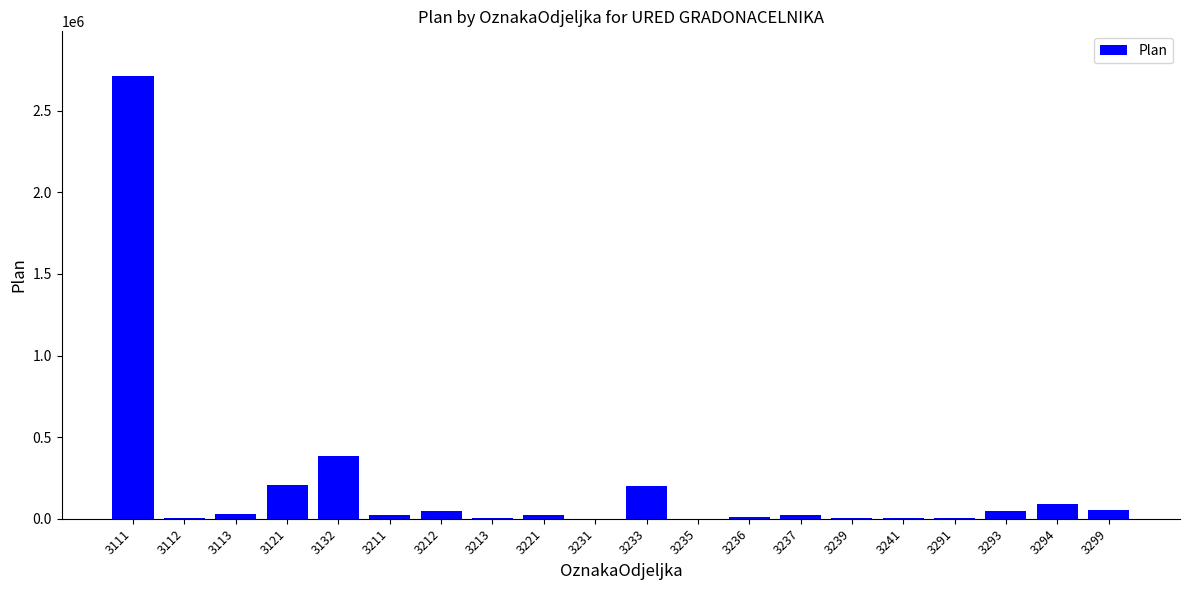

What is the sum of all values?

3874600